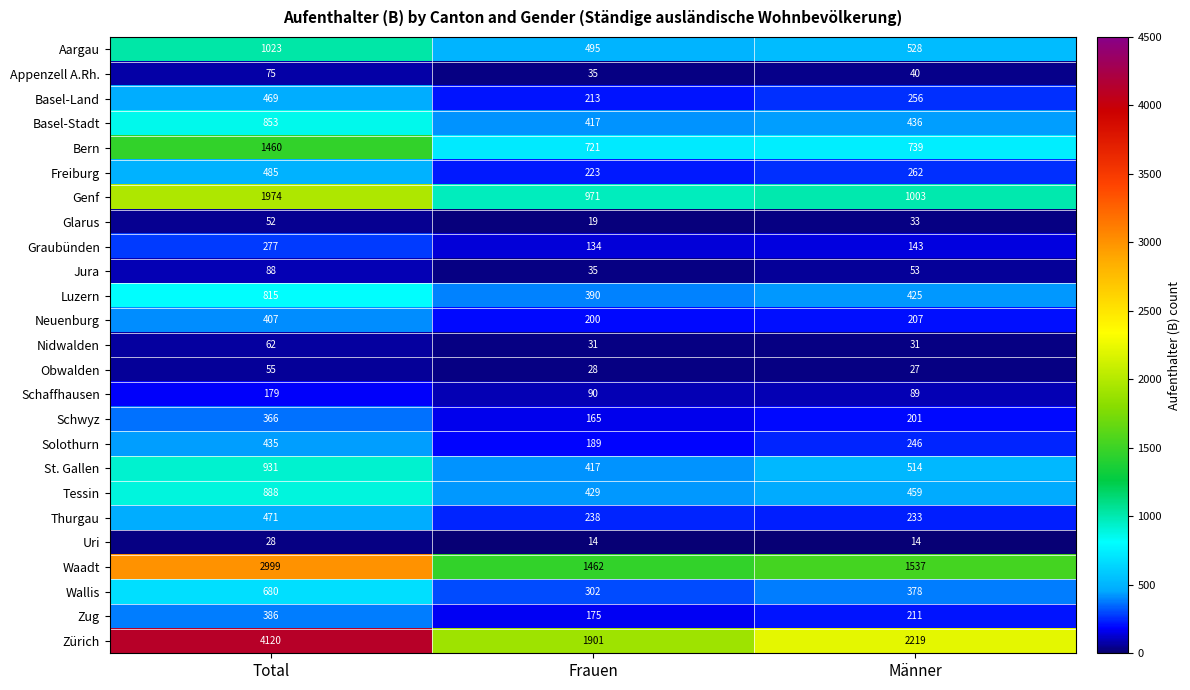

Is it true that Freiburg equals 107 at Männer?

False